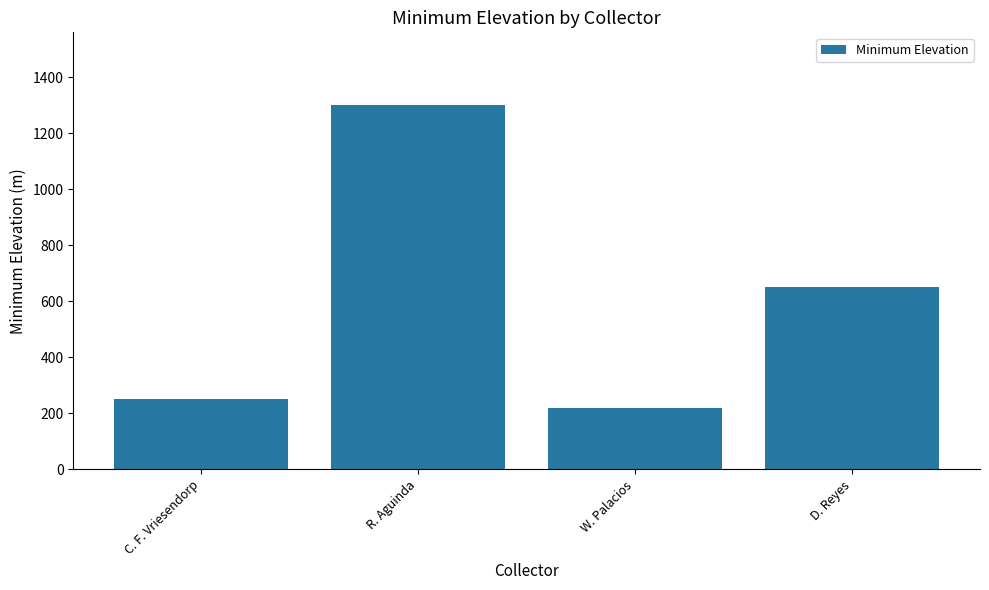

True or false: the data shows 58 at W. Palacios.

False